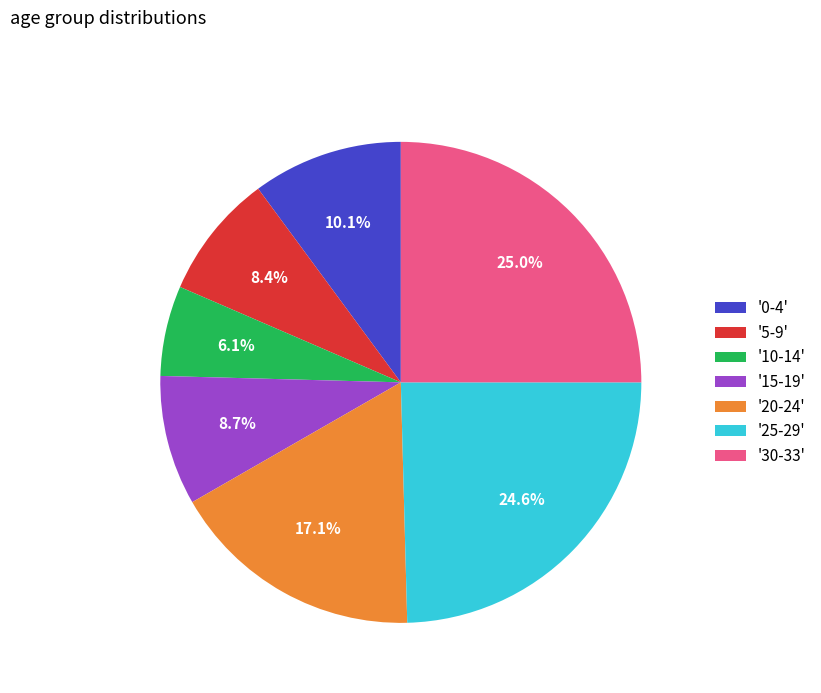

How many segments does this pie chart have?

7